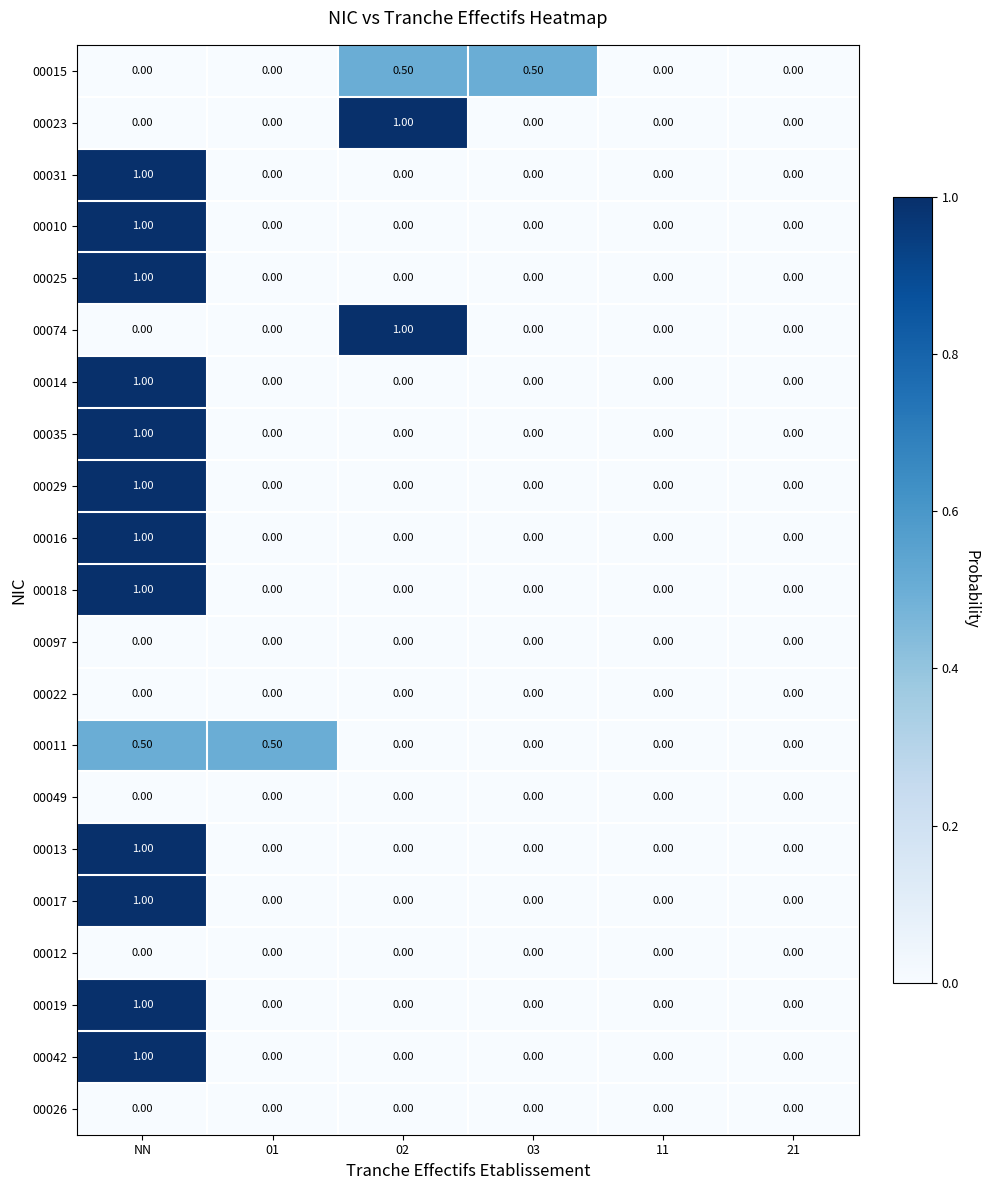

Which category has the highest value in the 00016 series?

NN